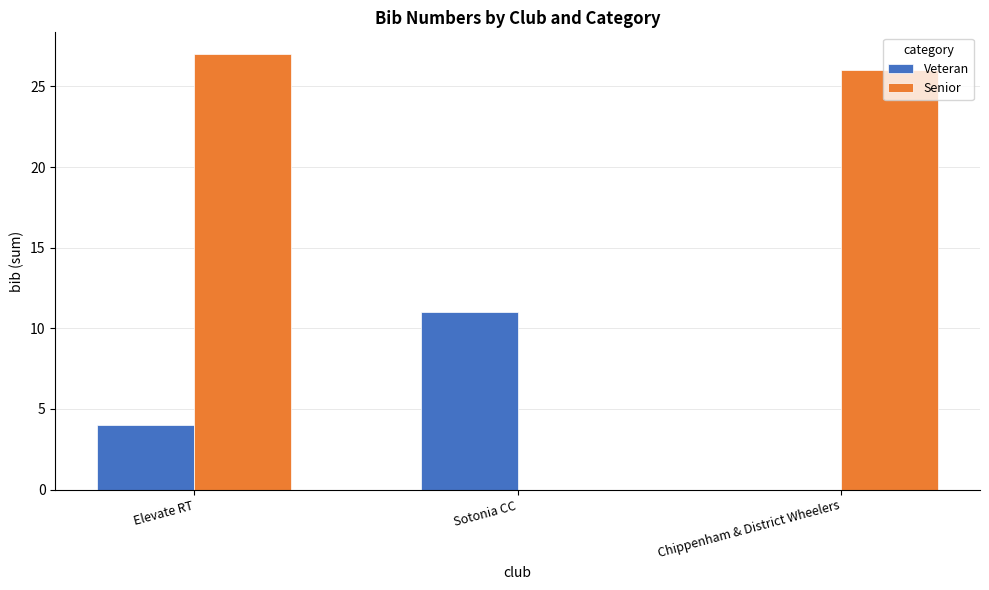

What is the highest value of the Veteran series?

11